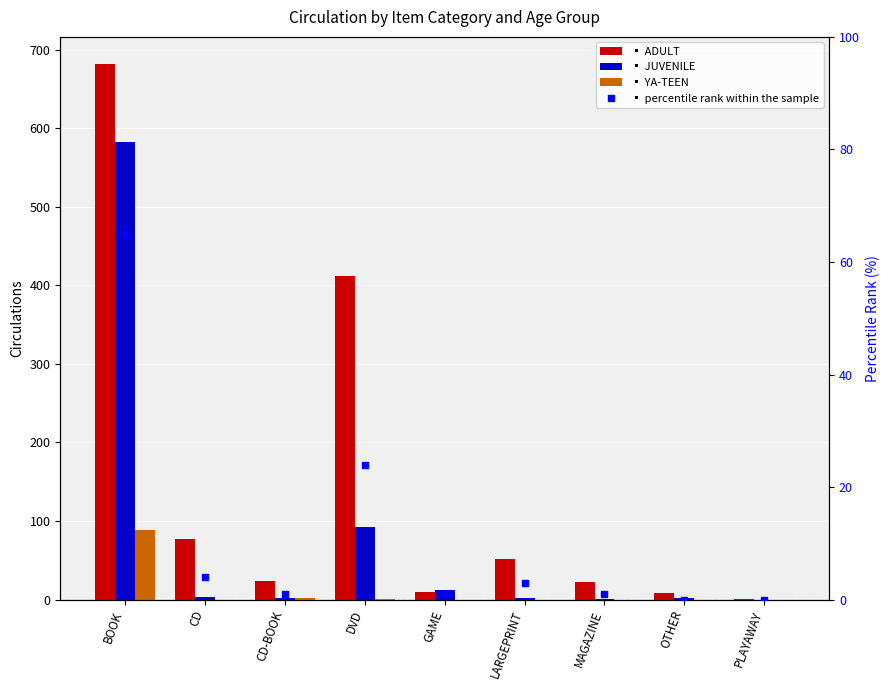

True or false: YA-TEEN has a value of 89 at BOOK.

True